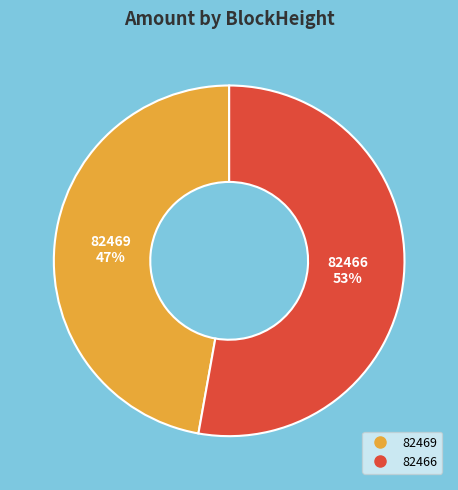

What is the smallest slice in the pie chart?

82469